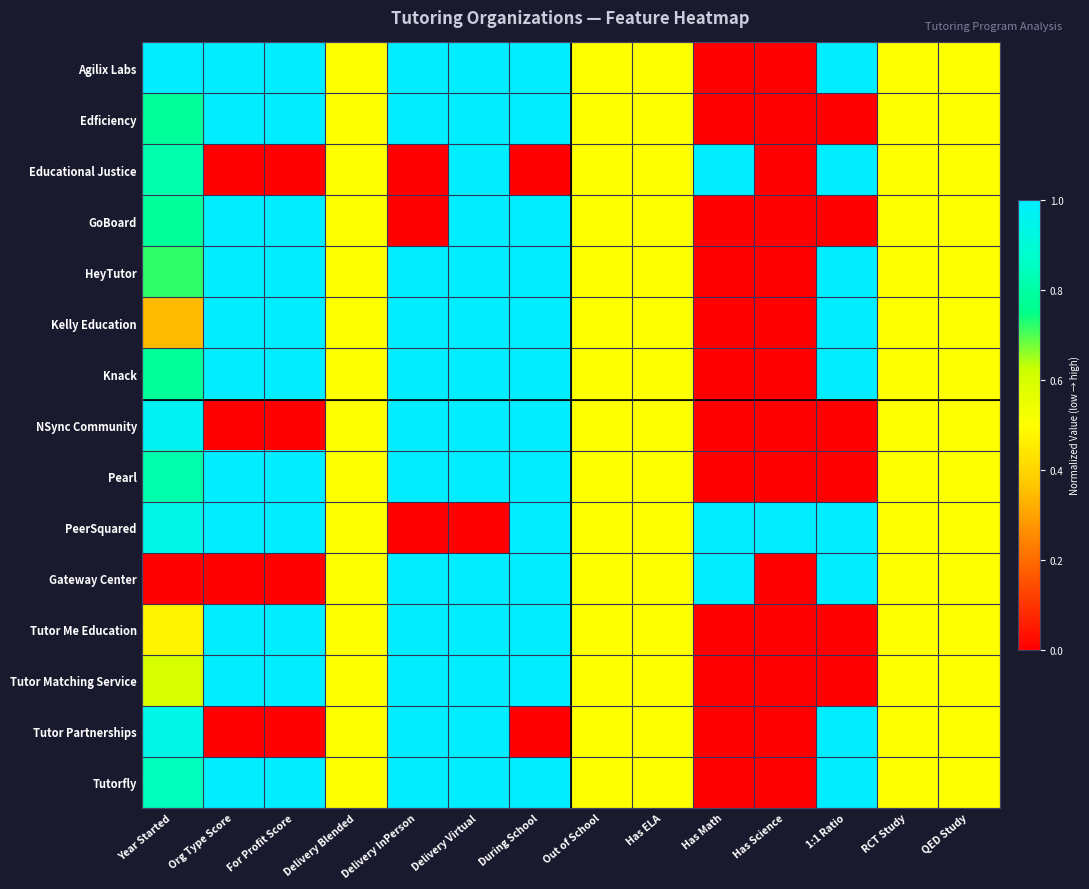

At which category does the chart reach its peak across all series?

Year Started